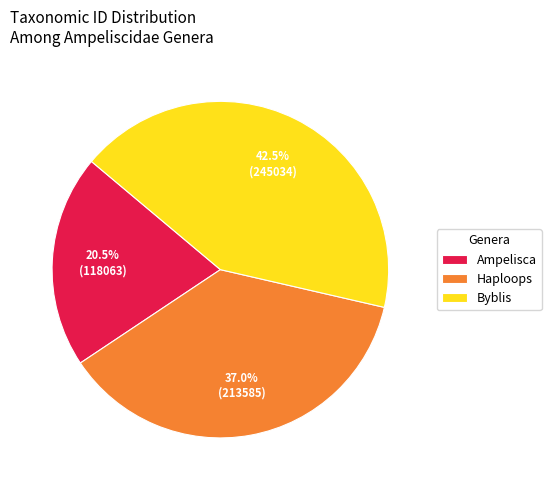

Rank the categories by value from highest to lowest.

Byblis, Haploops, Ampelisca